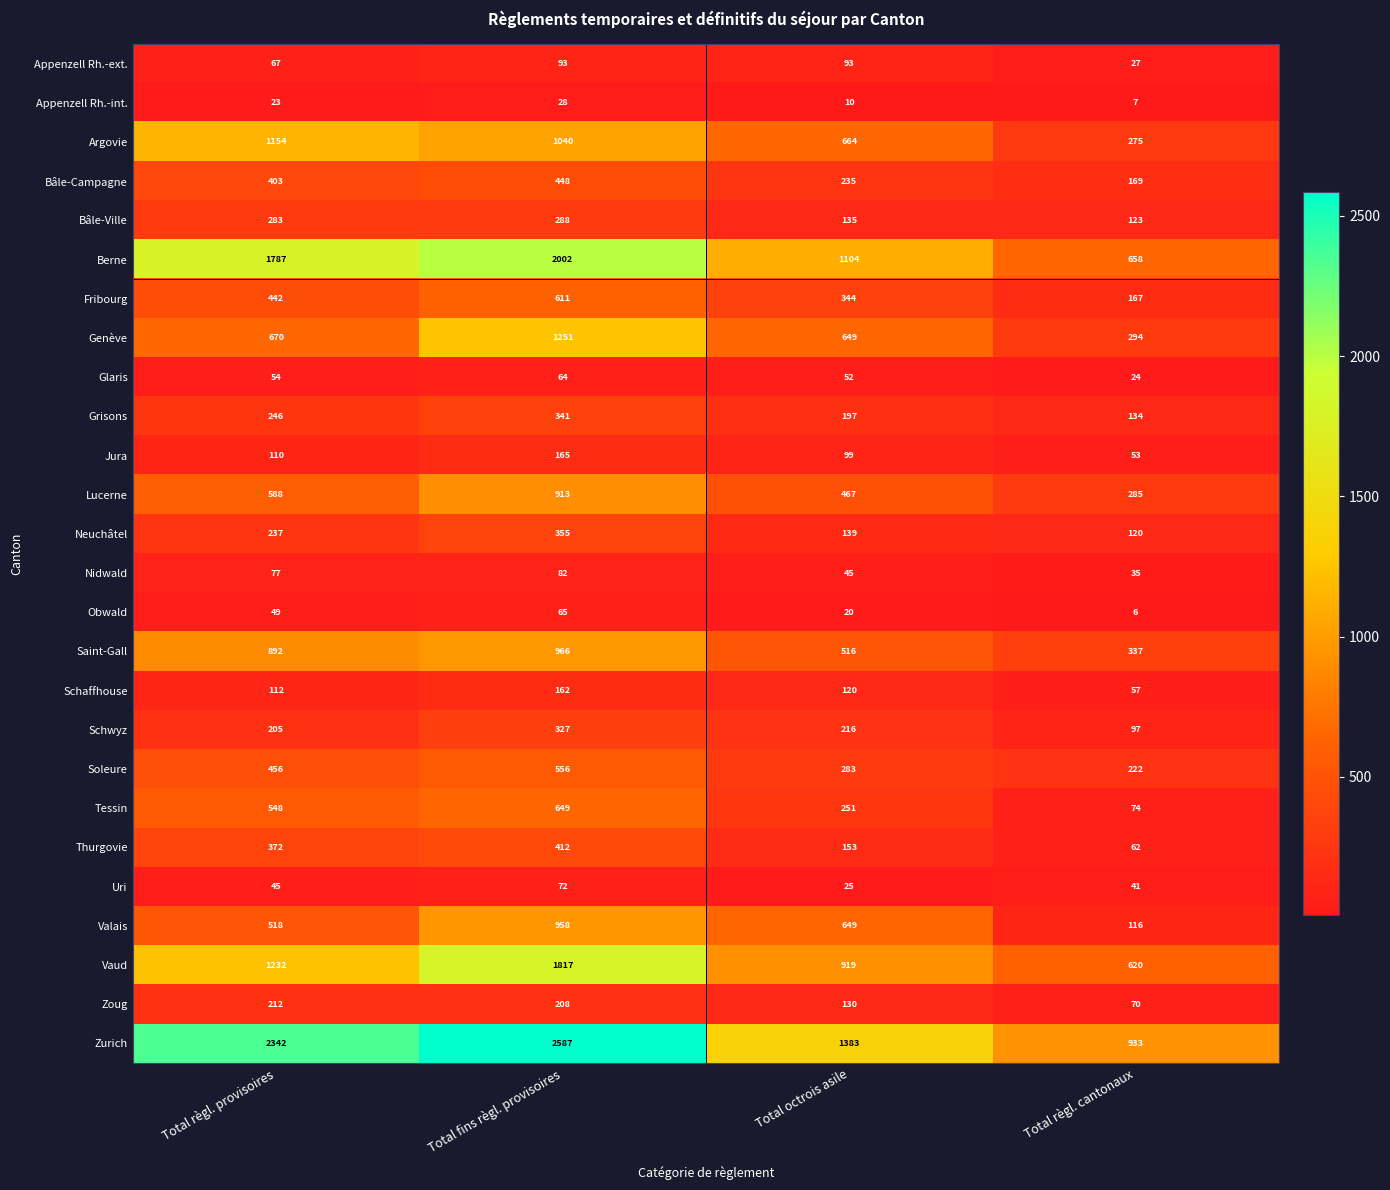

What is the difference between the maximum and minimum values in the Bâle-Ville series?

165